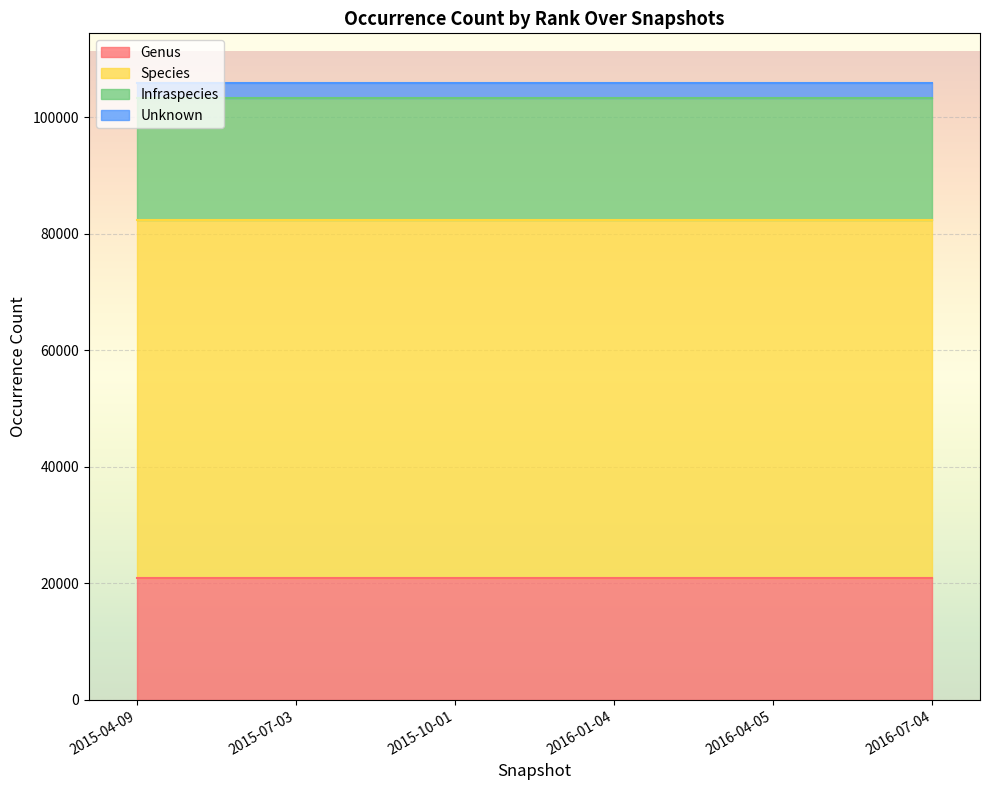

What is the highest value of the Unknown series?

2629